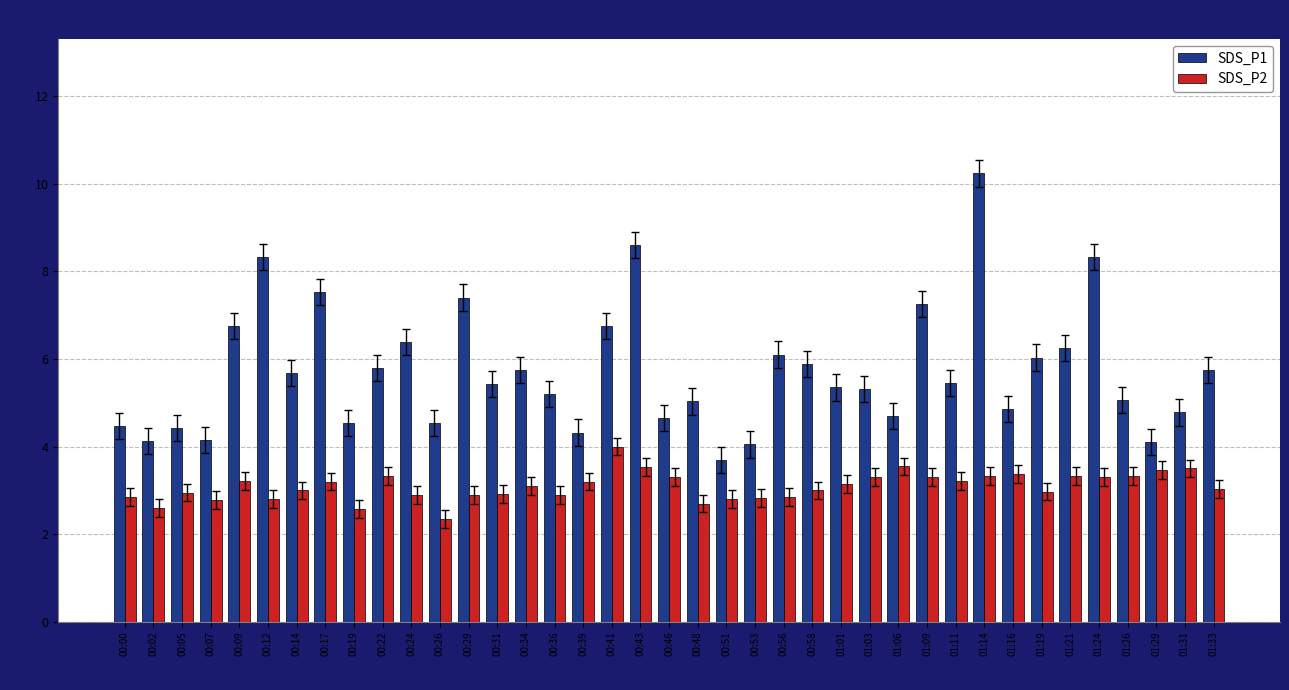

Does the chart contain stacked bars?

No